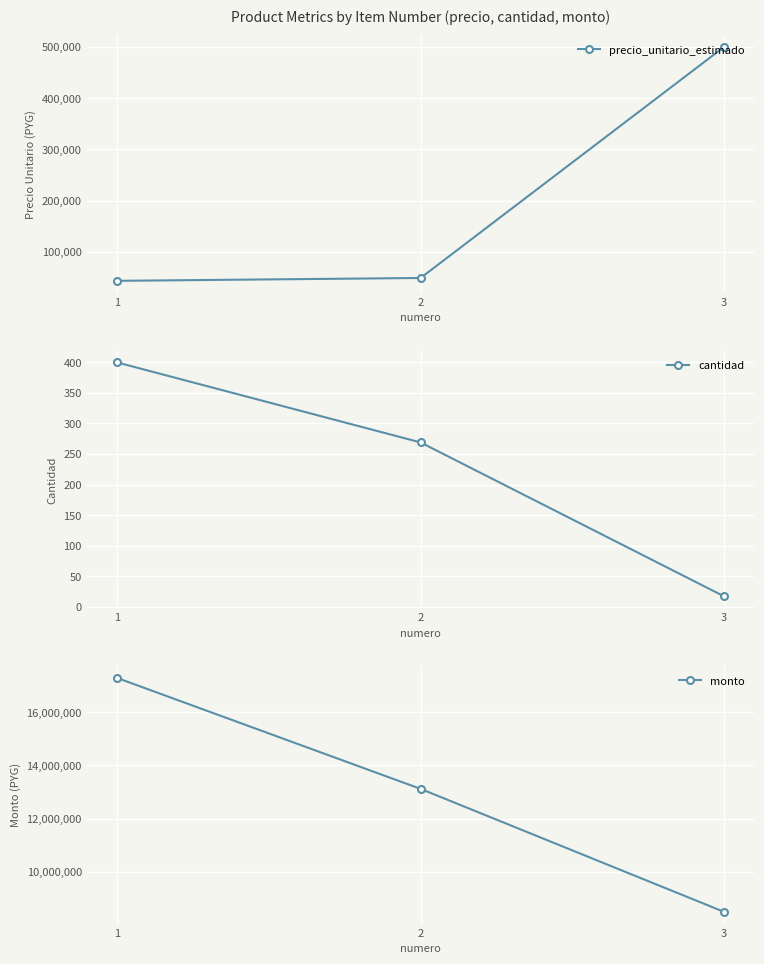

What is the sum of the cantidad values at 3 and 1?

417